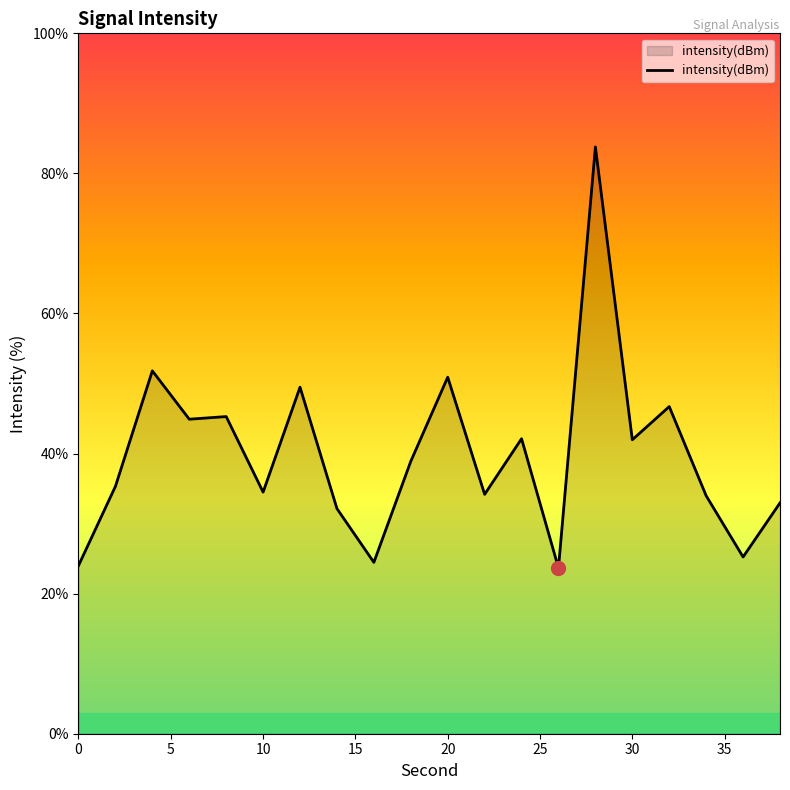

What is the minimum value shown in the chart?

23.7